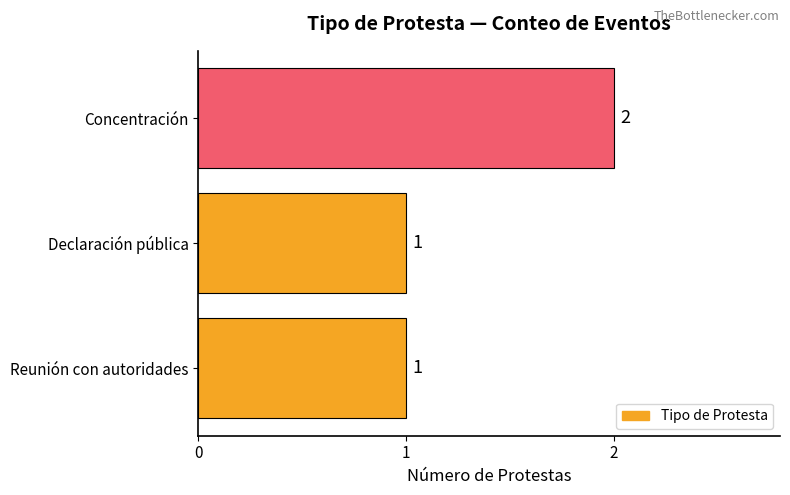

Which category has the highest value across all series?

Concentración